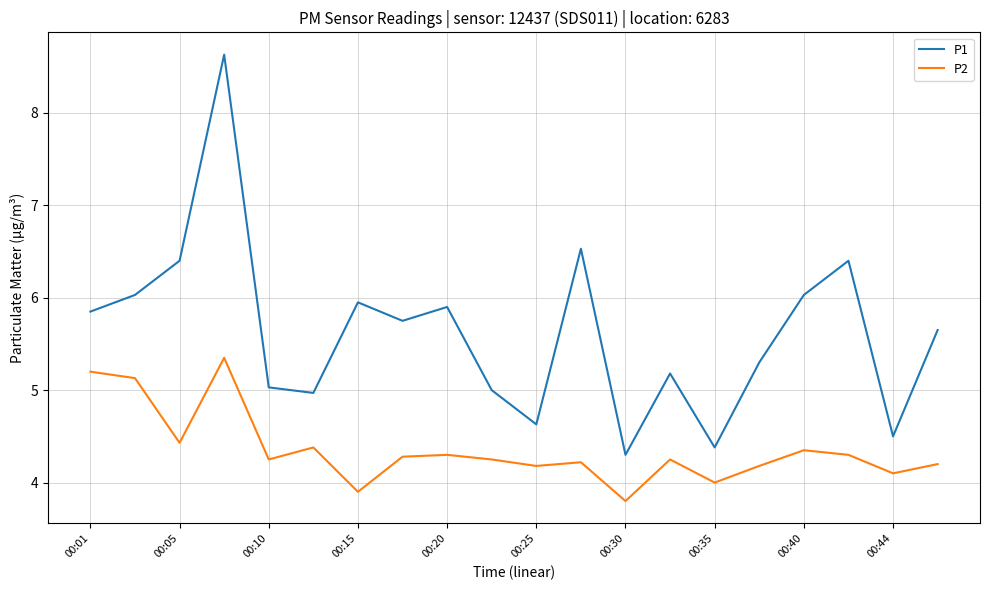

Which series has the largest range (max minus min)?

P1